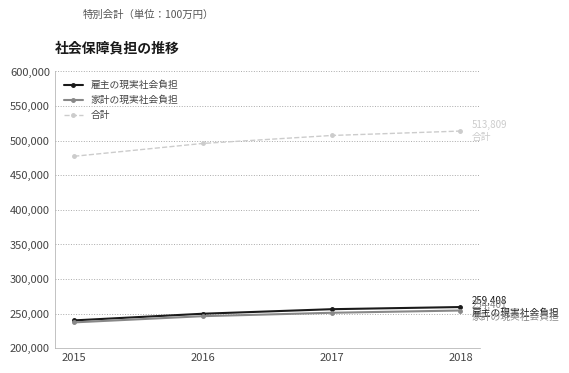

Rank the series at 2016 from lowest to highest value.

家計の現実社会負担, 雇主の現実社会負担, 合計